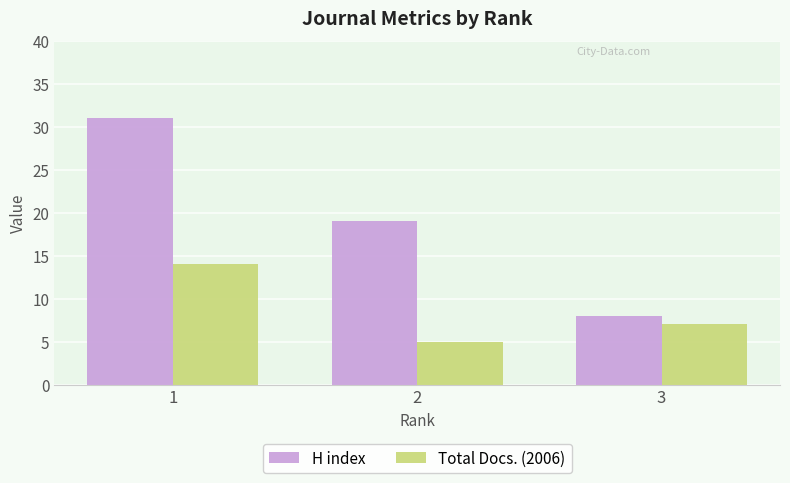

What is the difference between the highest and lowest values at 2?

14